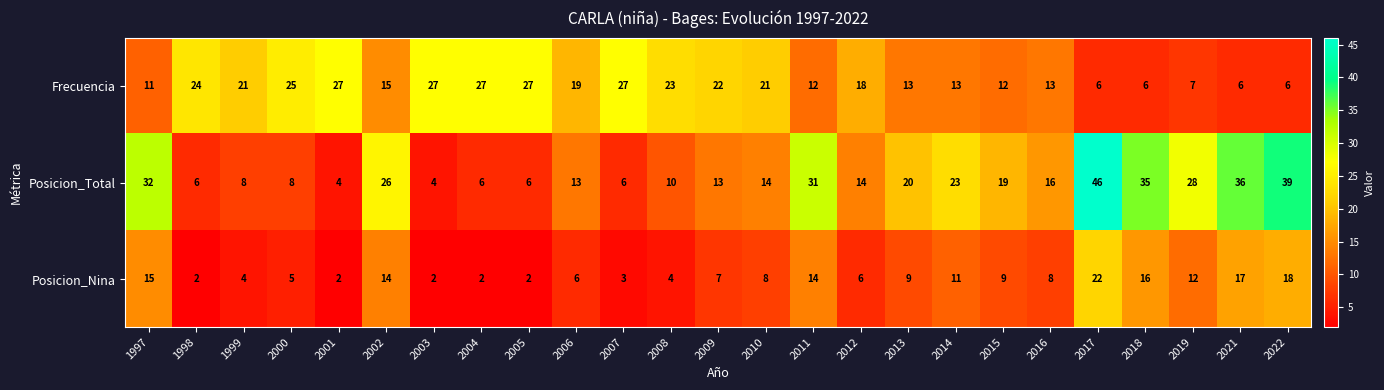

Between 2007 and 2017, which series saw the biggest shift?

Posicion_Total